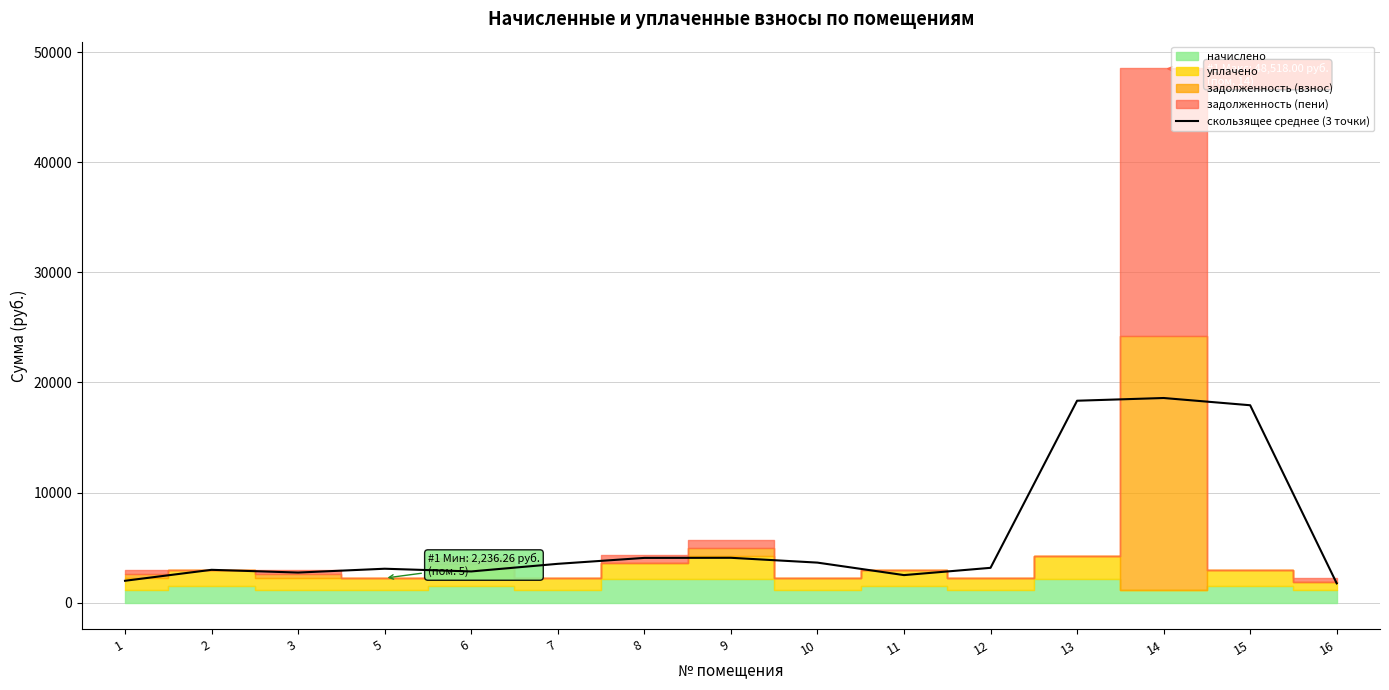

Reading right to left, list all the values displayed in this chart.

1759.7	17932.3	18589.8	18342.9	3169.9	2510.0	3644.0	4081.5	4071.7	3534.0	2842.4	3088.4	2741.4	2989.8	1995.9